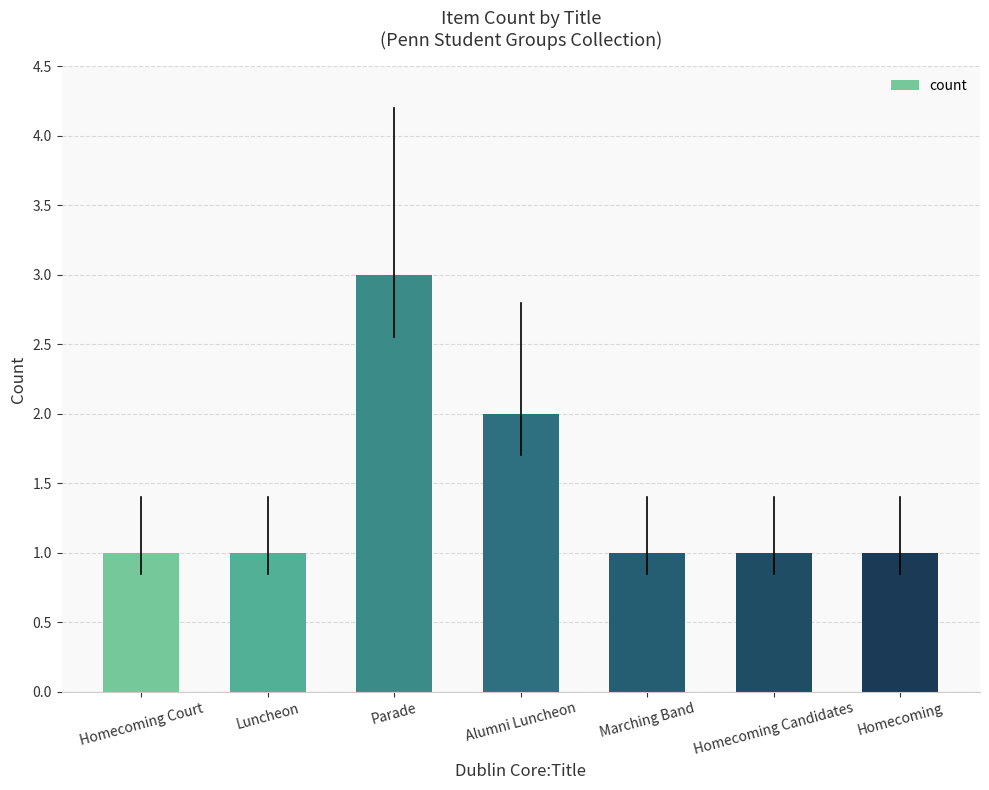

What is the value of the 7th bar from the left?

1